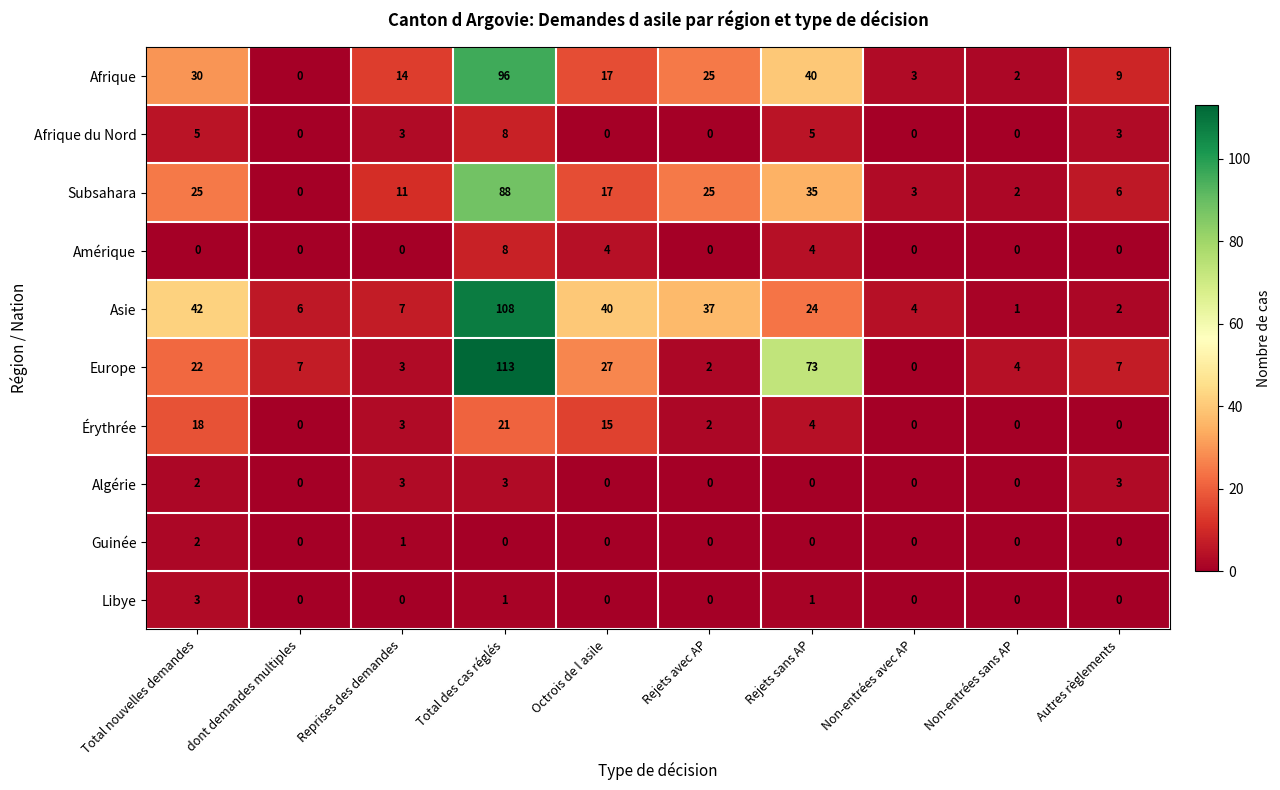

How many Libye values are between 0 and 1?

9